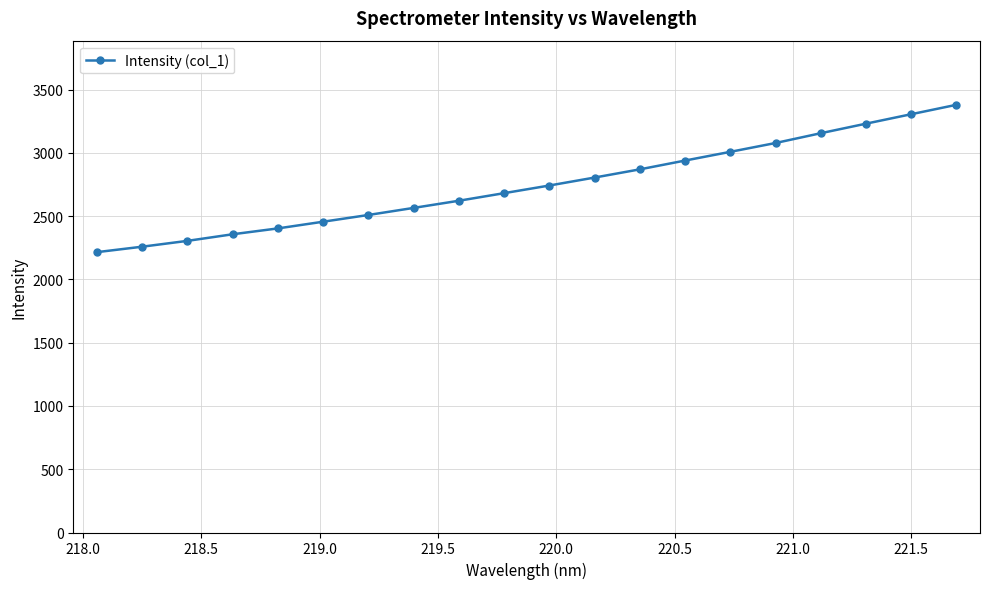

What is the average value?

2744.4